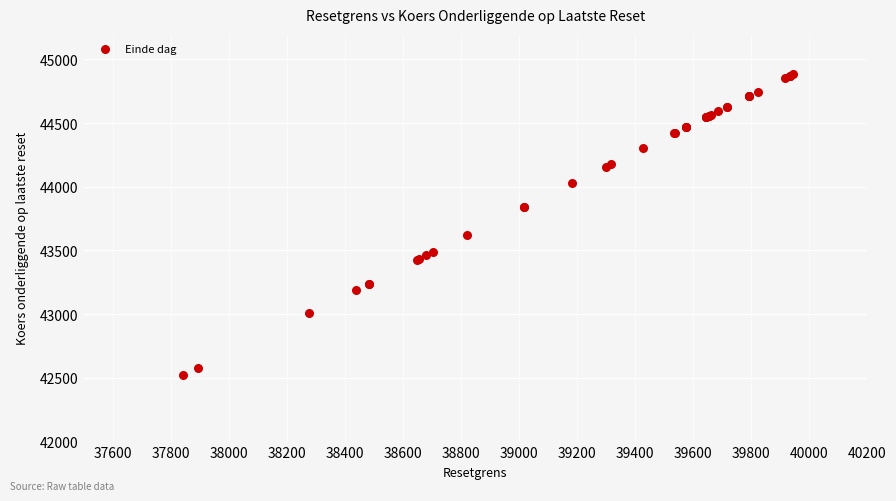

What Y value in the scatter plot is closest to 43701?

43621.0